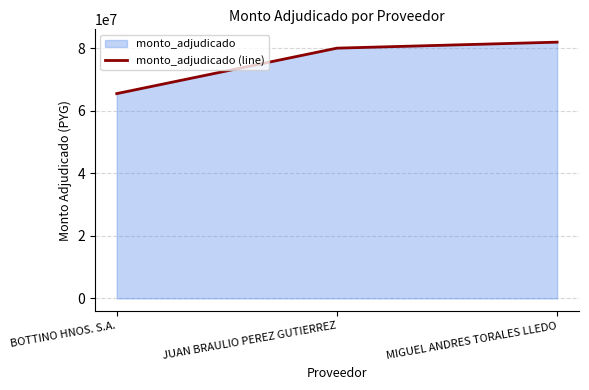

The value at JUAN BRAULIO PEREZ GUTIERREZ is 80037500. True or false?

True